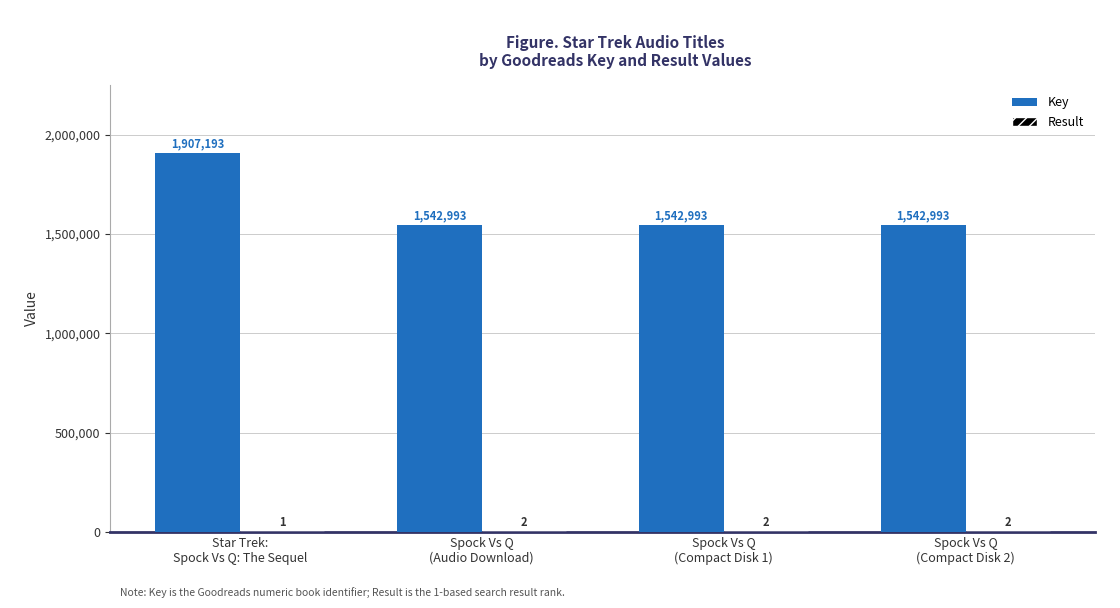

What is the sum of the Key values at Spock Vs Q
(Audio Download) and Star Trek:
Spock Vs Q: The Sequel?

3450186